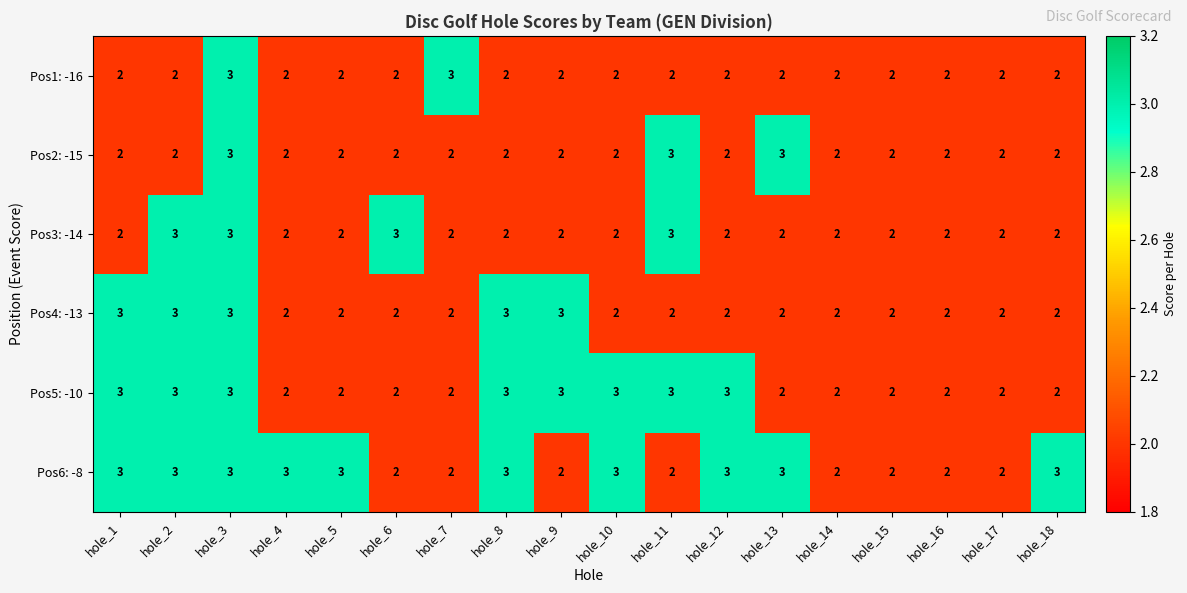

What is the sum of the Pos4: -13 values at hole_3 and hole_14?

5